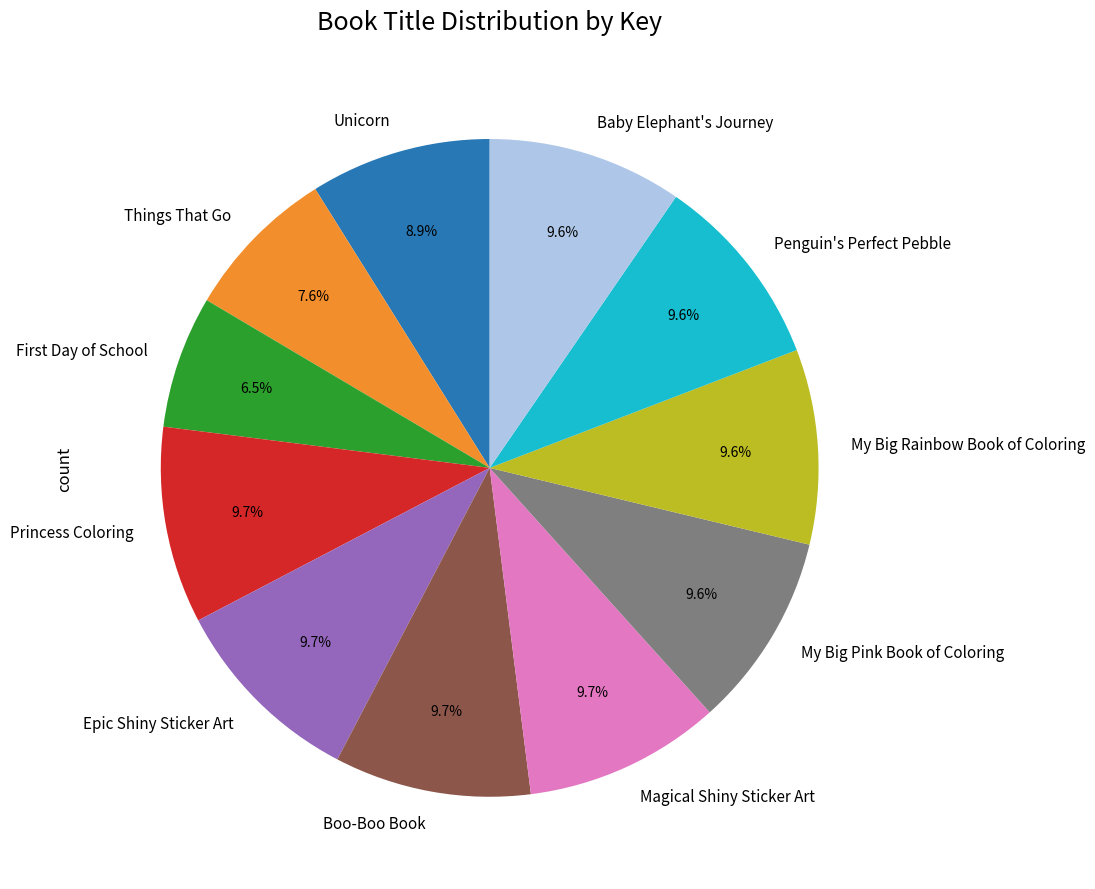

To the nearest percent, what is the average slice percentage?

9%